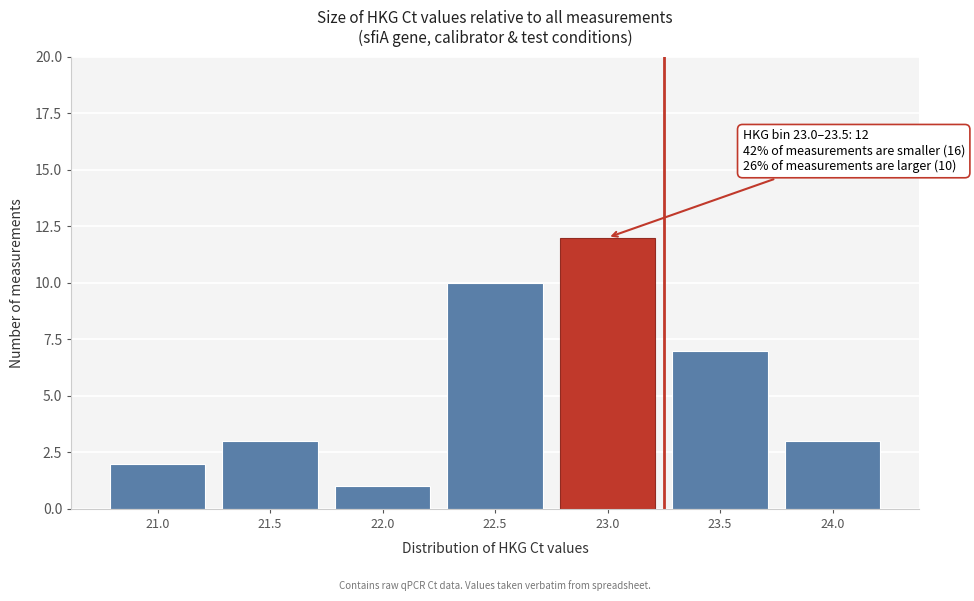

Reading left to right, what are all the values shown in this chart?

2	3	1	10	12	7	3